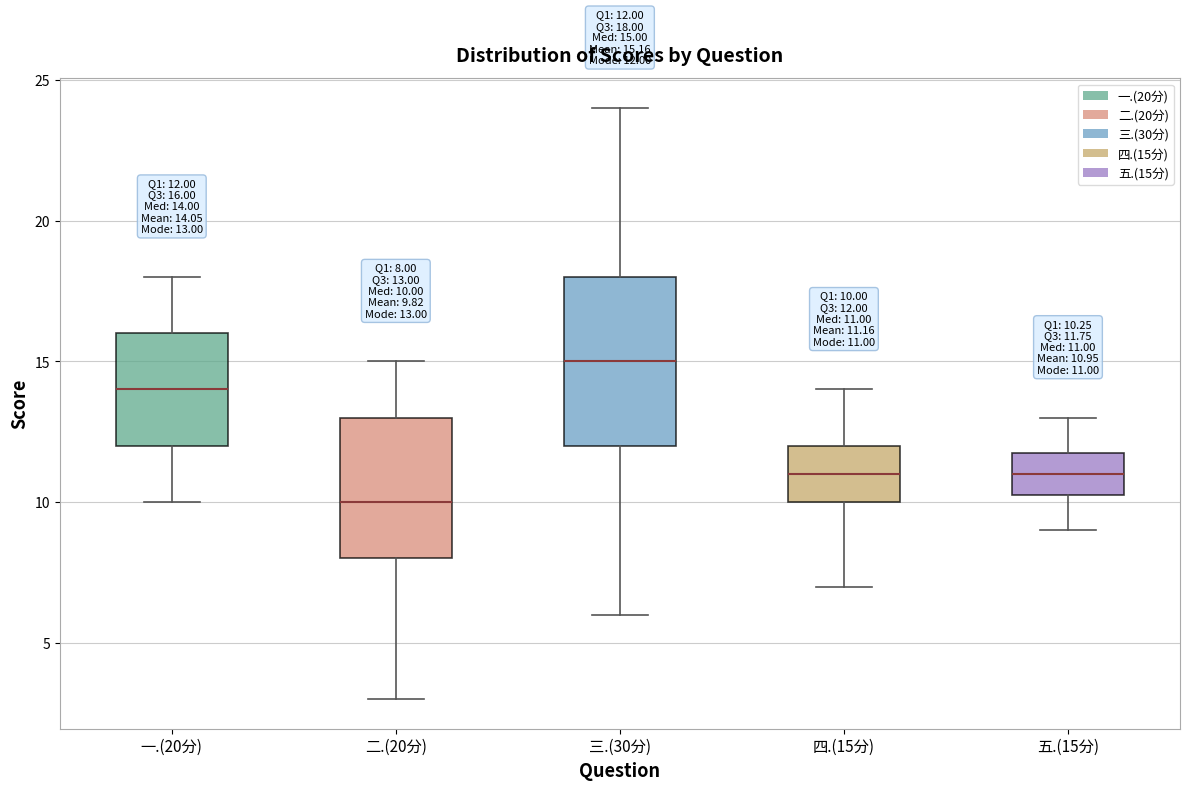

Which box has the highest median line?

三.(30分)